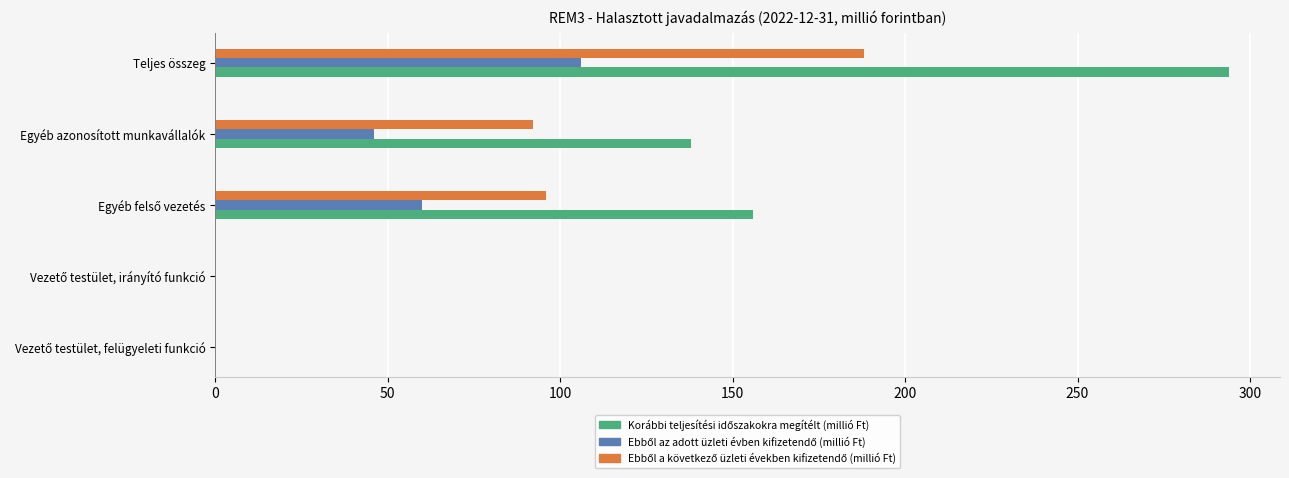

At which category does the chart reach its peak across all series?

Teljes összeg